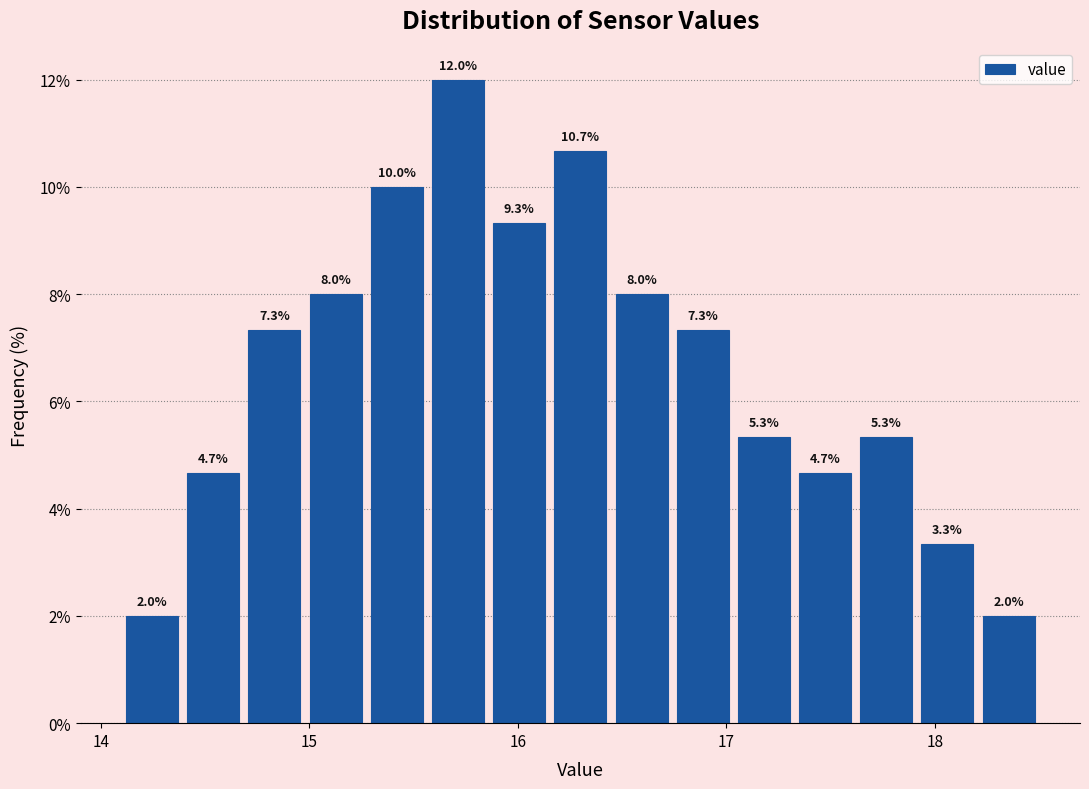

Read against the x-axis, roughly where is the centre of the tallest bar?

15.7